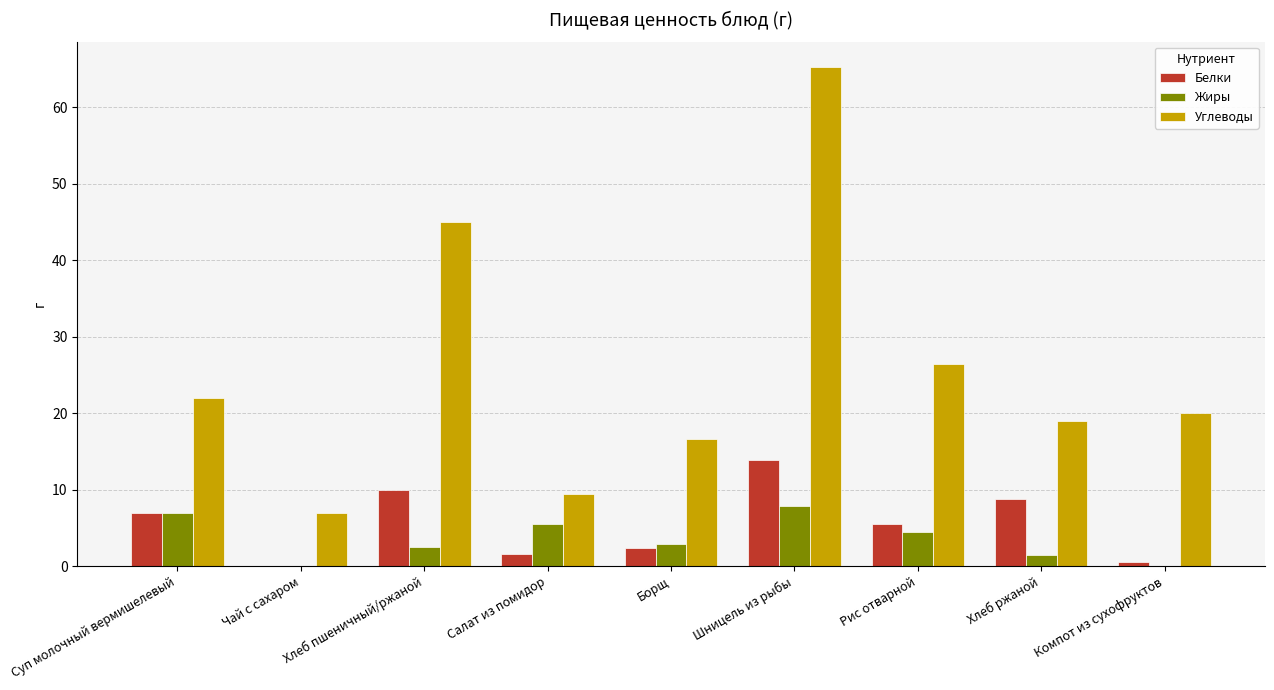

What is the sum of all Углеводы values?

230.8